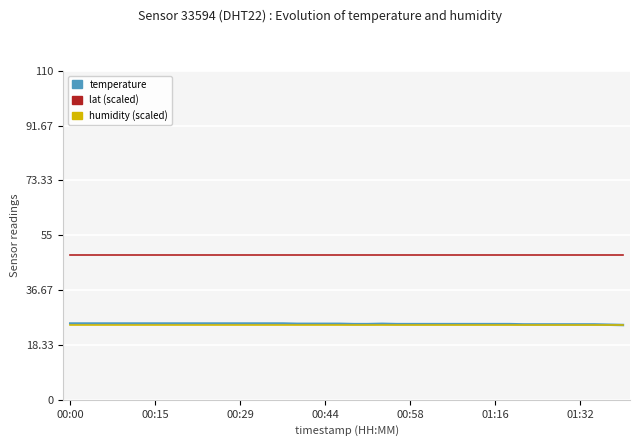

Which series has the largest total across all categories?

lat (scaled)